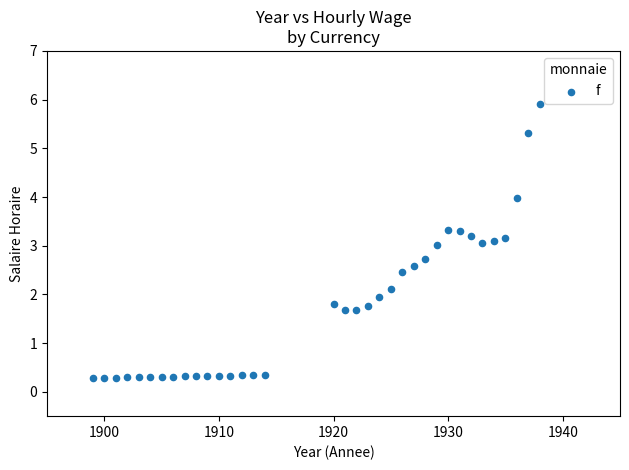

What is the range of X values (max minus min)?

39.0